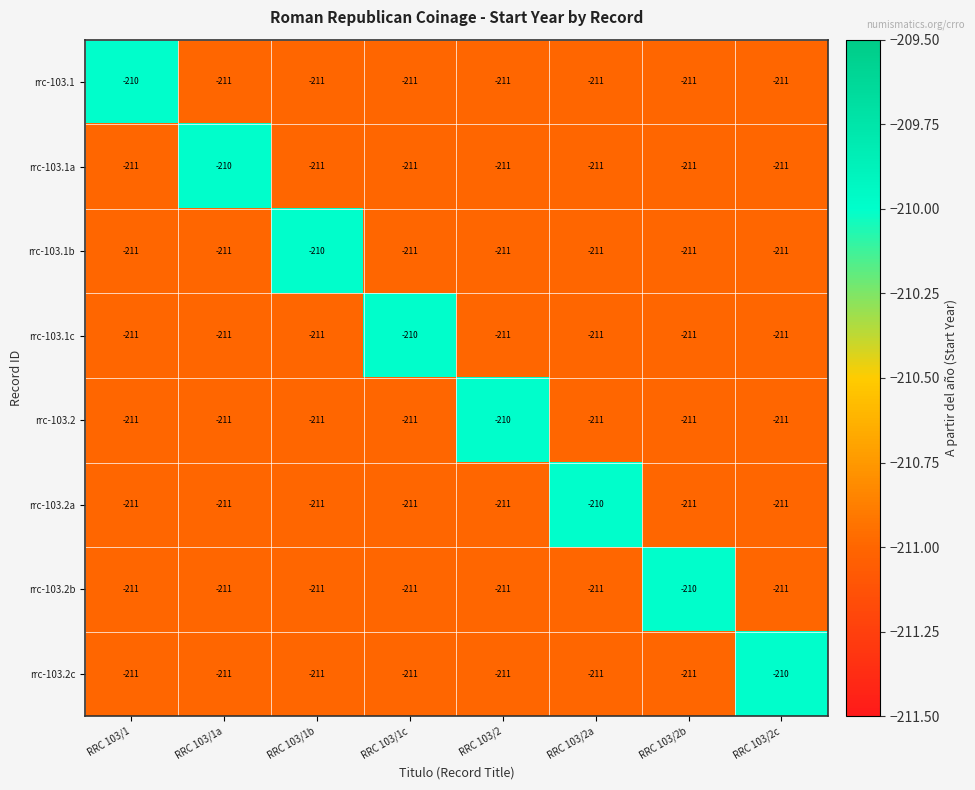

What is the maximum value for rrc-103.2c?

-210